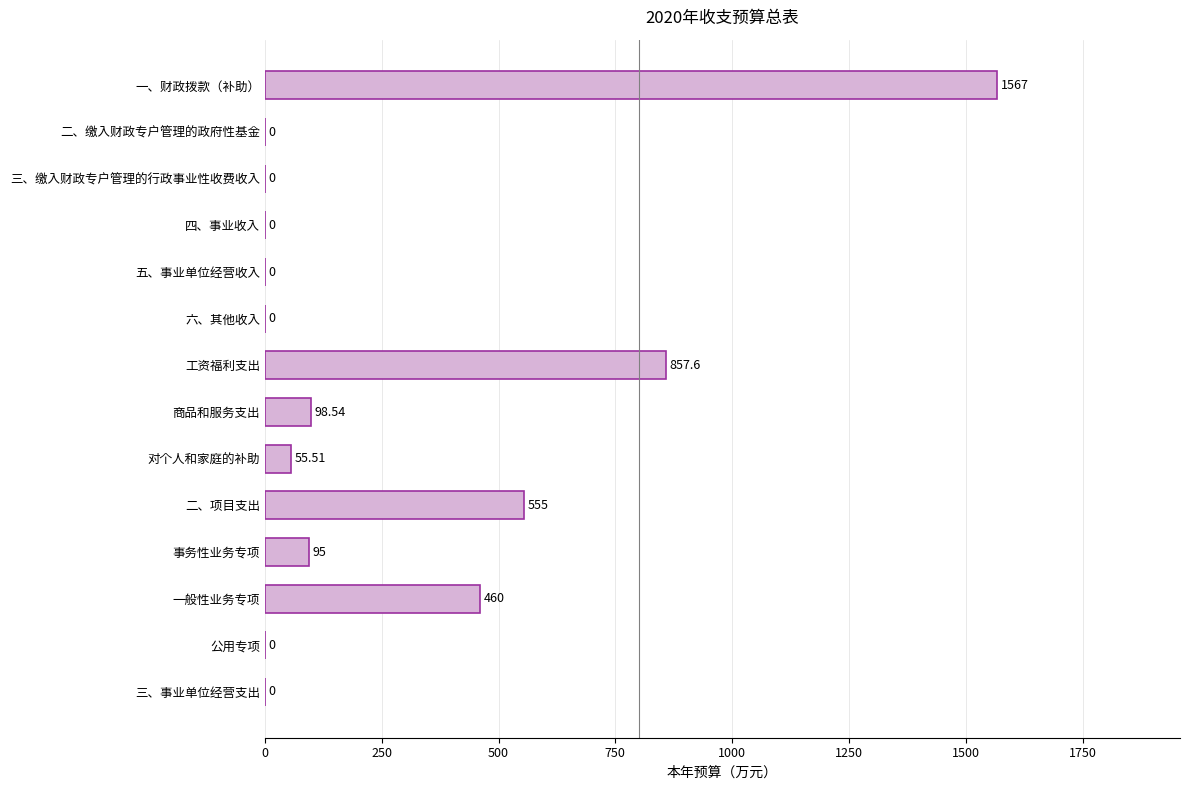

What is the sum of the values at 一般性业务专项 and 五、事业单位经营收入?

460.0